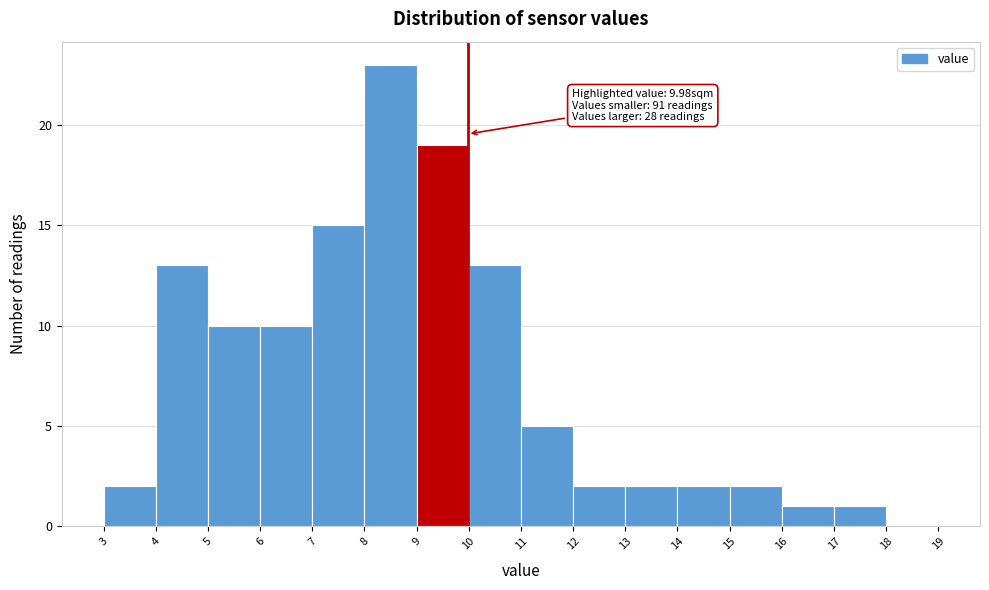

Which range on the x-axis has the tallest bar?

8 to 9